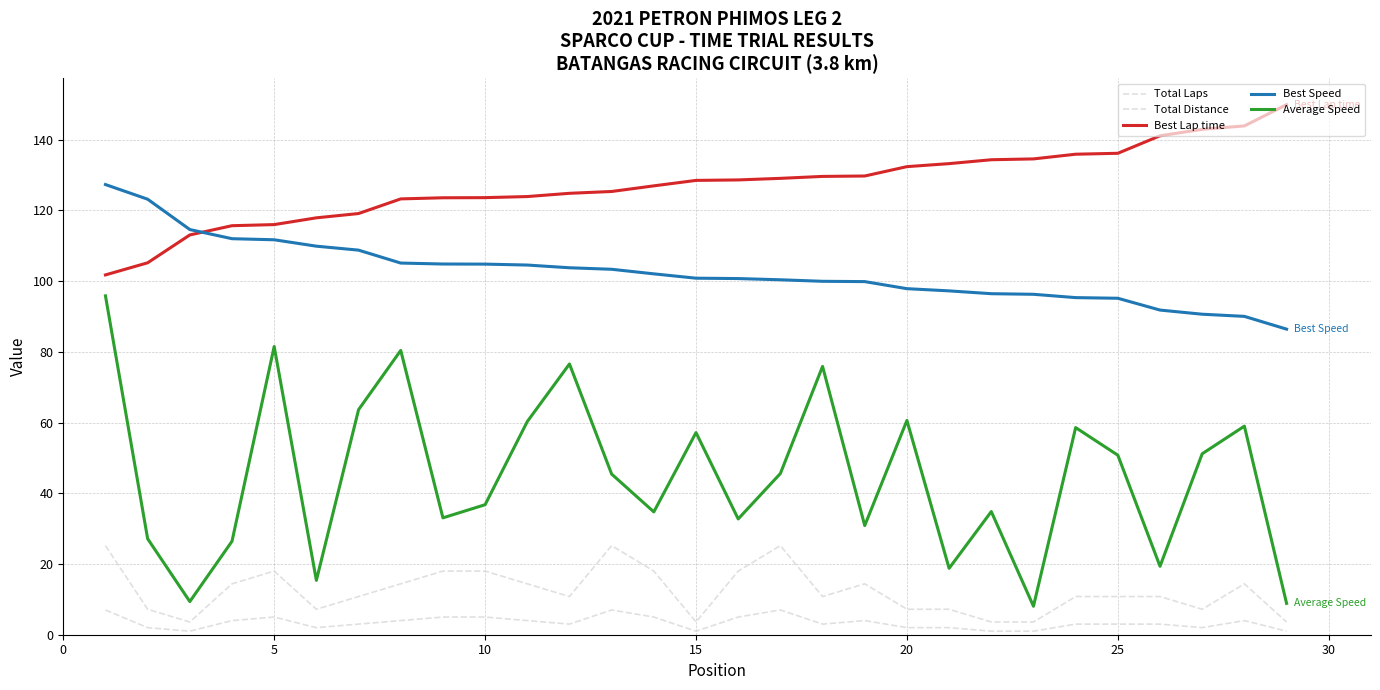

Does the chart have visible grid lines?

Yes